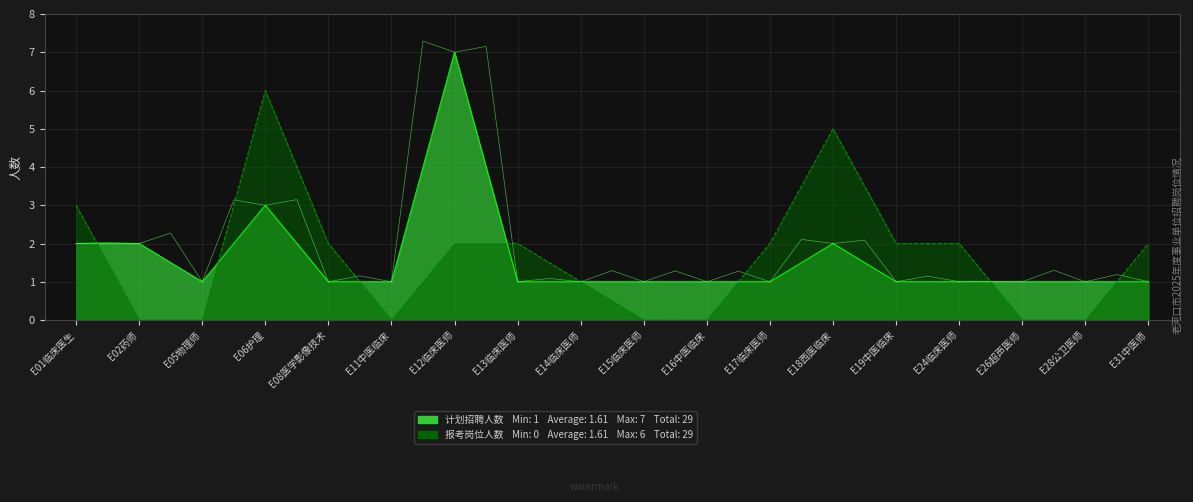

What is the sum of all 计划招聘人数 values?

29